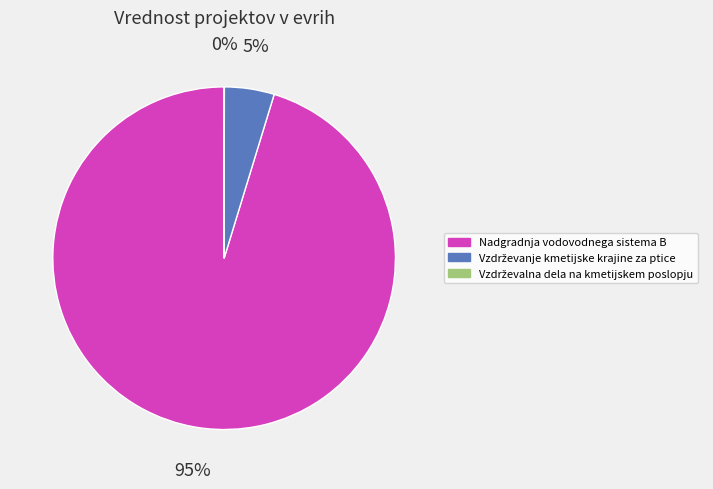

What is the largest slice in the pie chart?

Nadgradnja vodovodnega sistema B